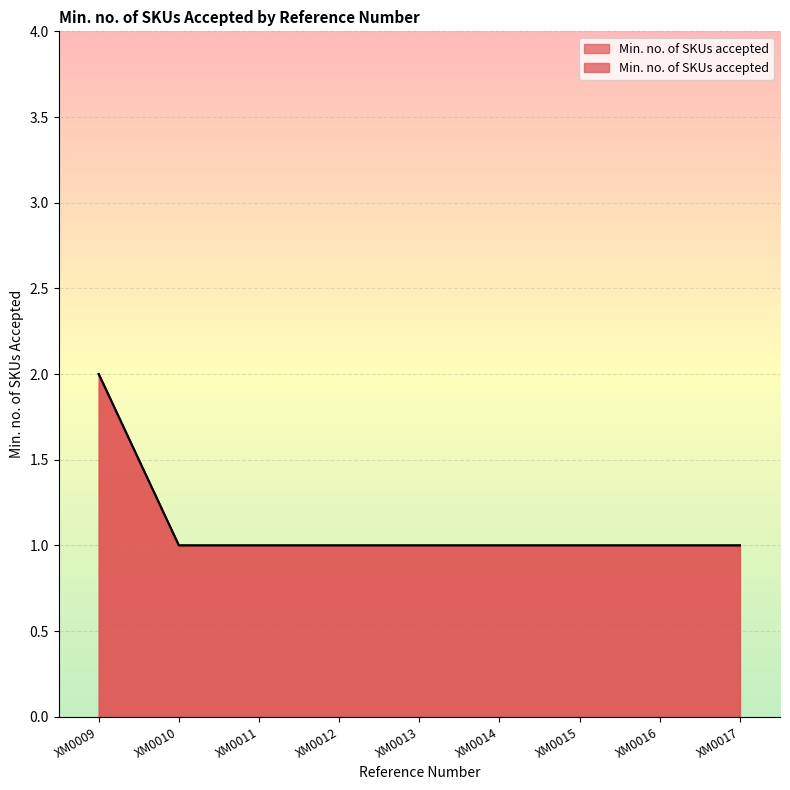

Rank the categories by value from highest to lowest.

XM0009, XM0010, XM0011, XM0012, XM0013, XM0014, XM0015, XM0016, XM0017